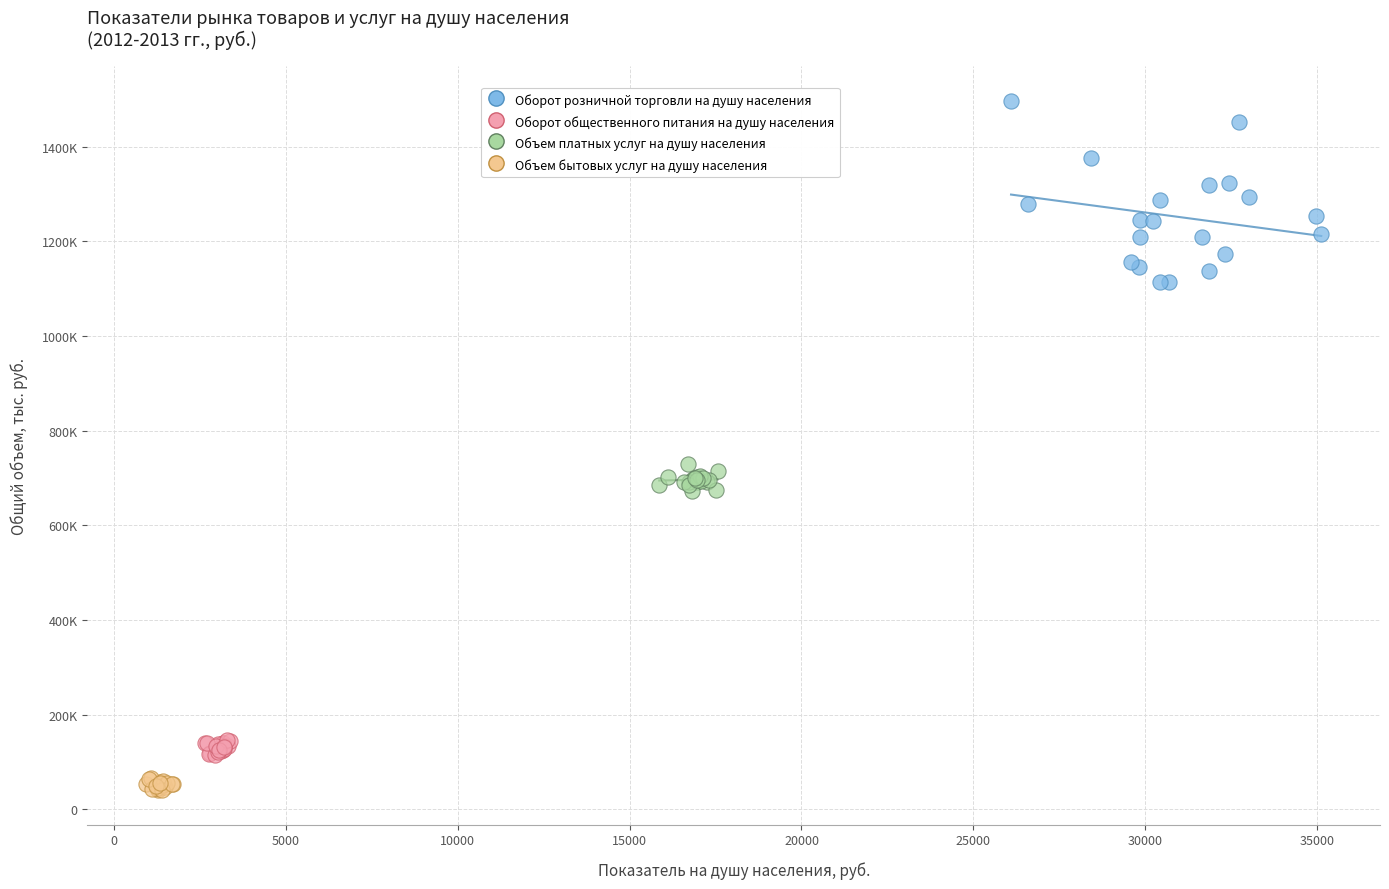

Which series has the widest spread of Y values?

Оборот розничной торговли на душу населения